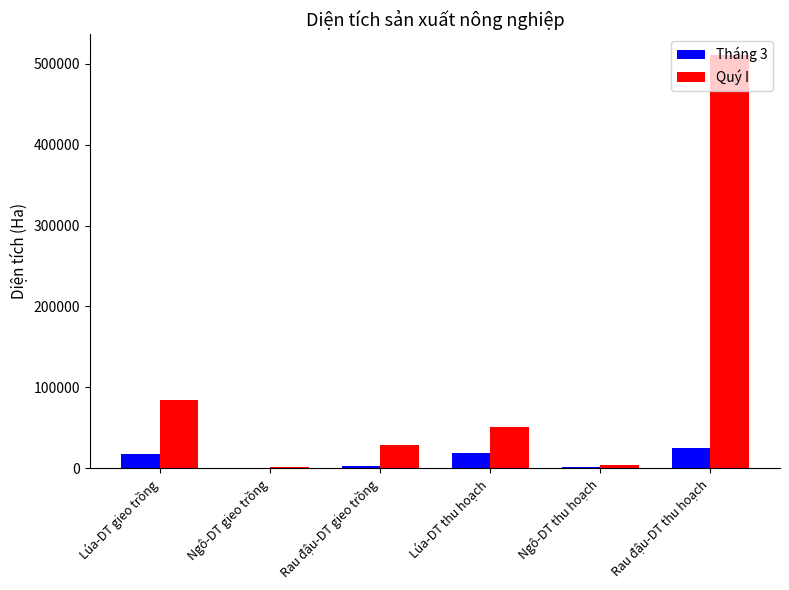

What is the difference between the Tháng 3 values at Lúa-DT gieo trồng and Rau đậu-DT gieo trồng?

14294